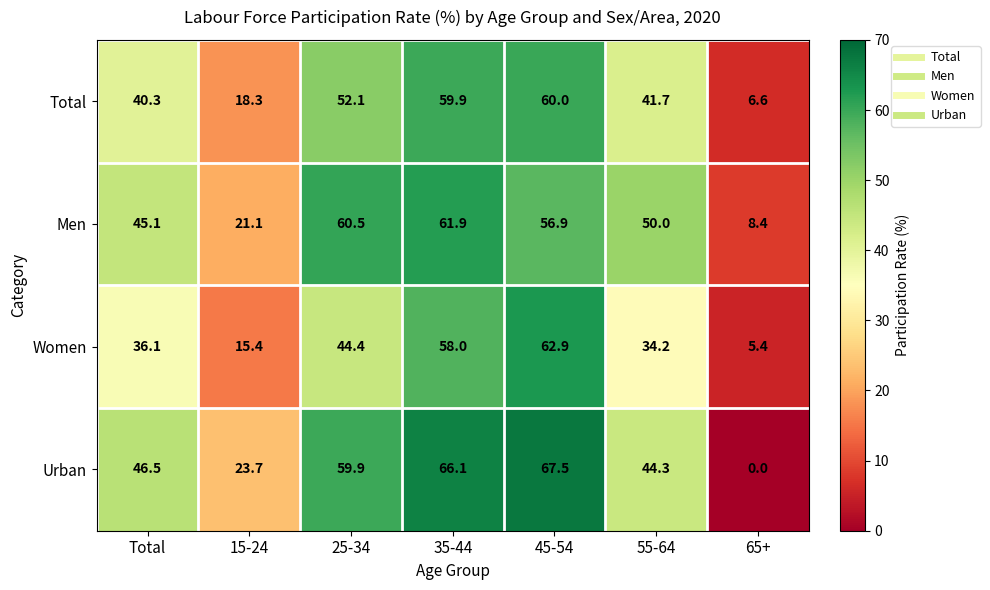

Reading left to right, transcribe all the data shown in this chart.

Total: Total=40.3	15-24=18.3	25-34=52.1	35-44=59.9	45-54=60.0	55-64=41.7	65+=6.6
Men: Total=45.1	15-24=21.1	25-34=60.5	35-44=61.9	45-54=56.9	55-64=50.0	65+=8.4
Women: Total=36.1	15-24=15.4	25-34=44.4	35-44=58.0	45-54=62.9	55-64=34.2	65+=5.4
Urban: Total=46.5	15-24=23.7	25-34=59.9	35-44=66.1	45-54=67.5	55-64=44.3	65+=0.0